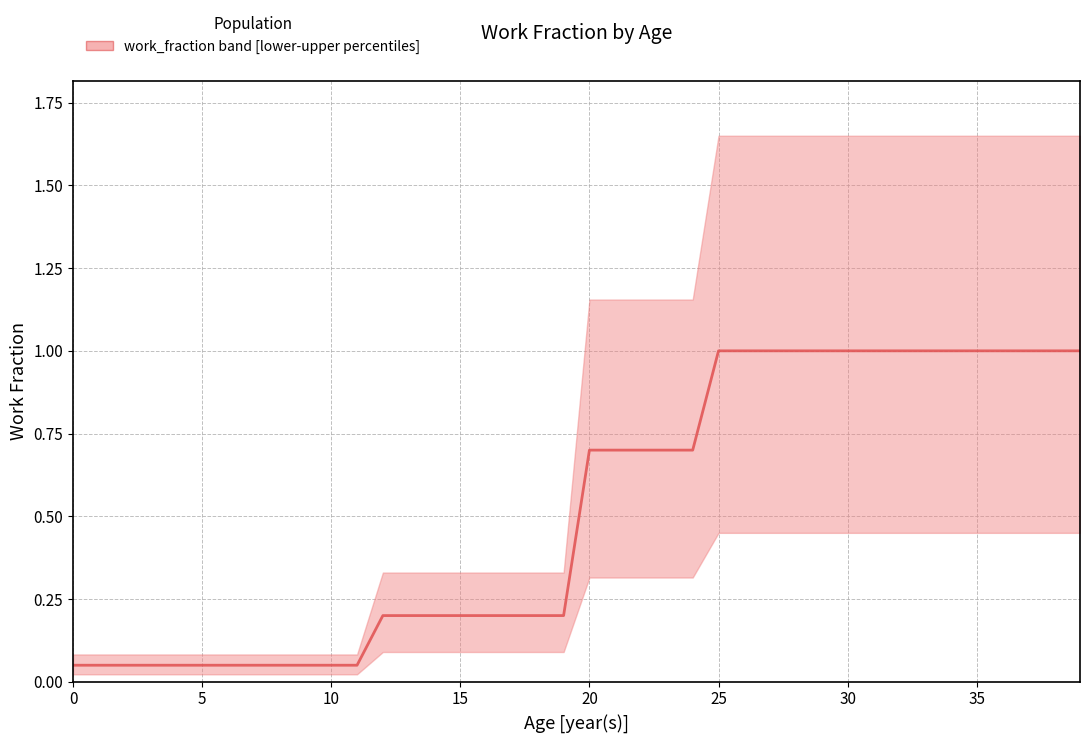

Does the chart have visible grid lines?

Yes